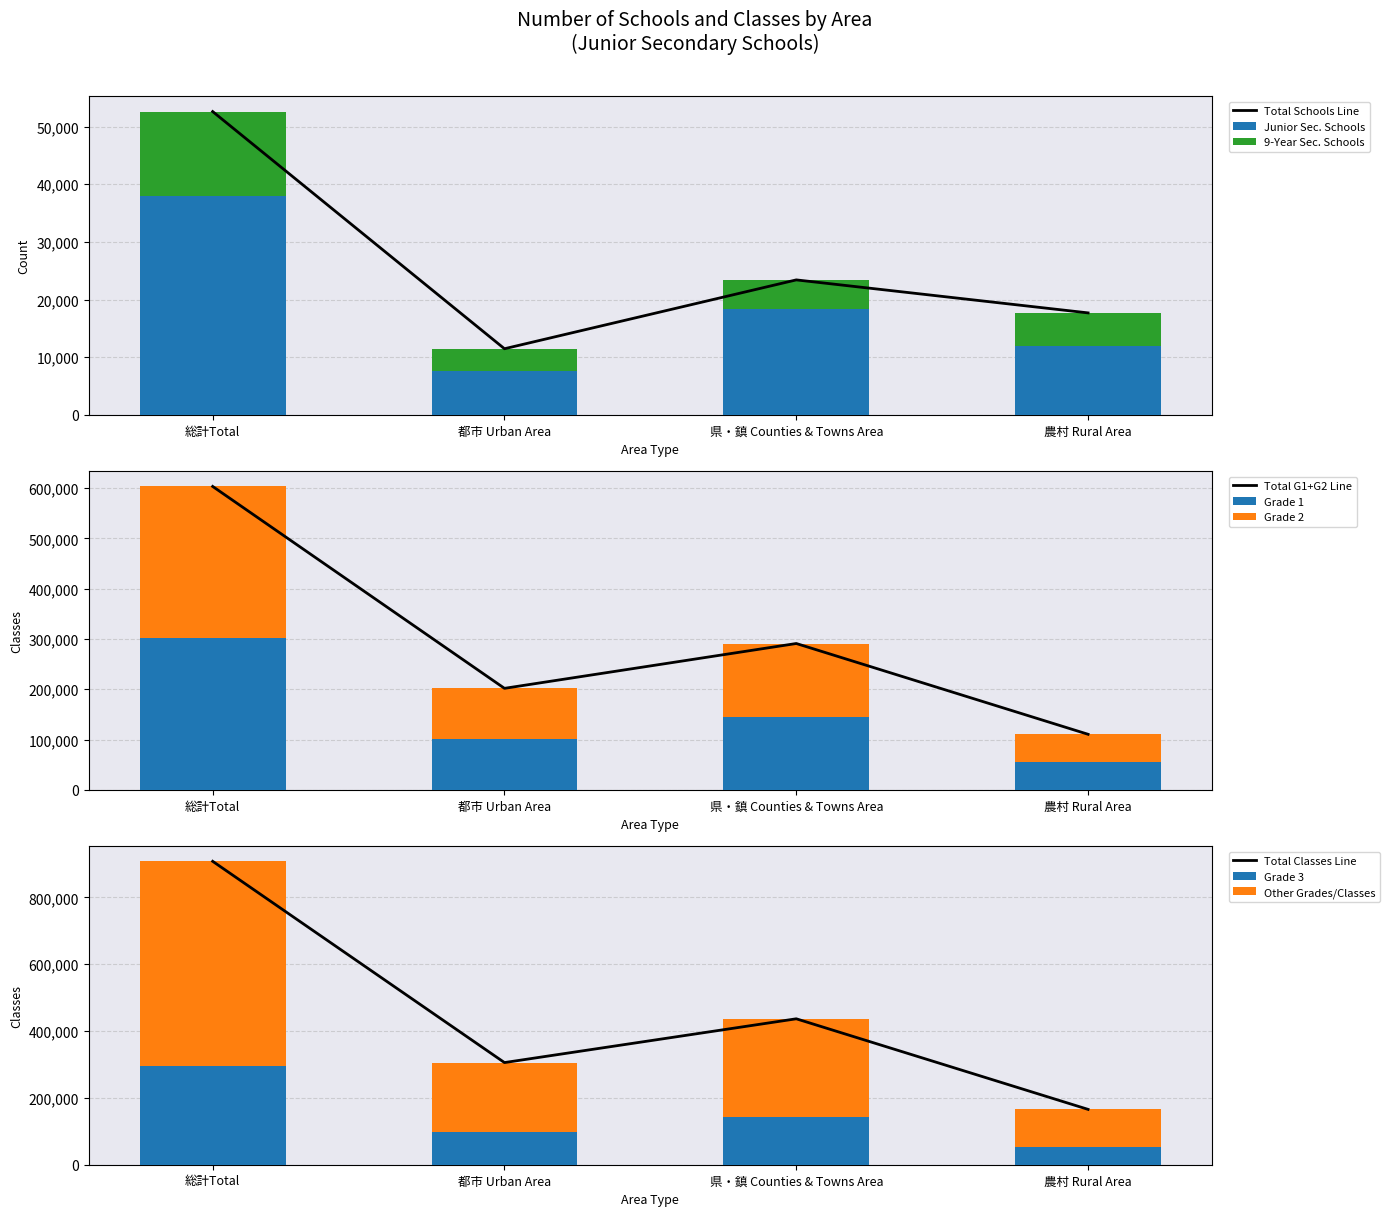

What value does the Junior Sec. Schools series have at 総計Total?

37958